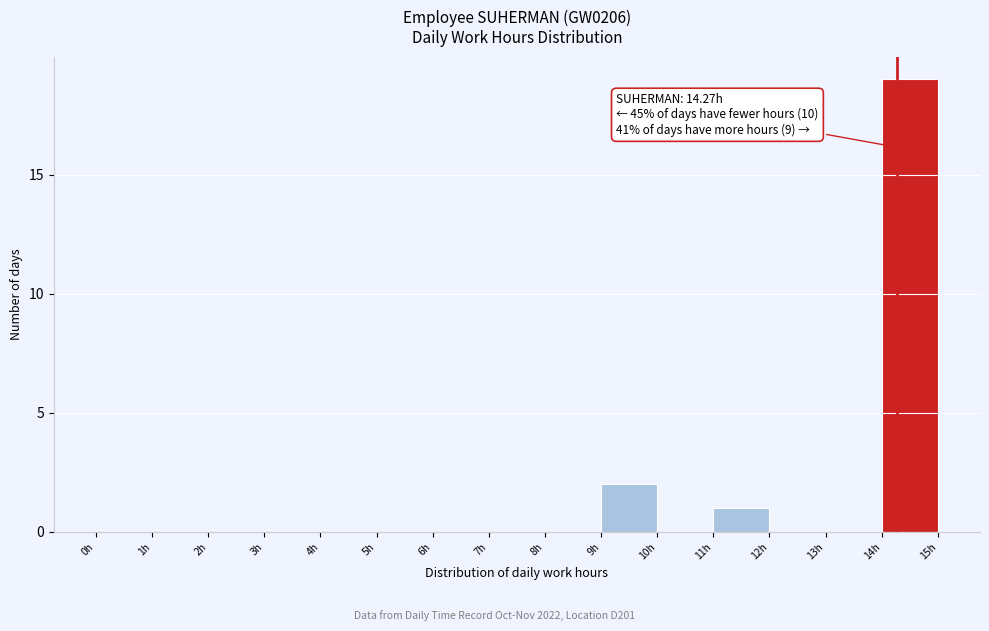

Which range on the x-axis has the tallest bar?

14 to 15